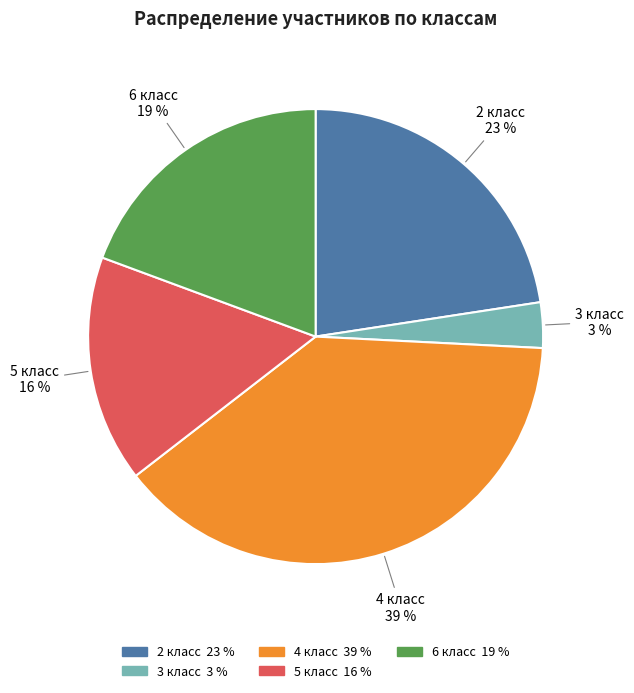

What is the smallest slice in the pie chart?

3 класс